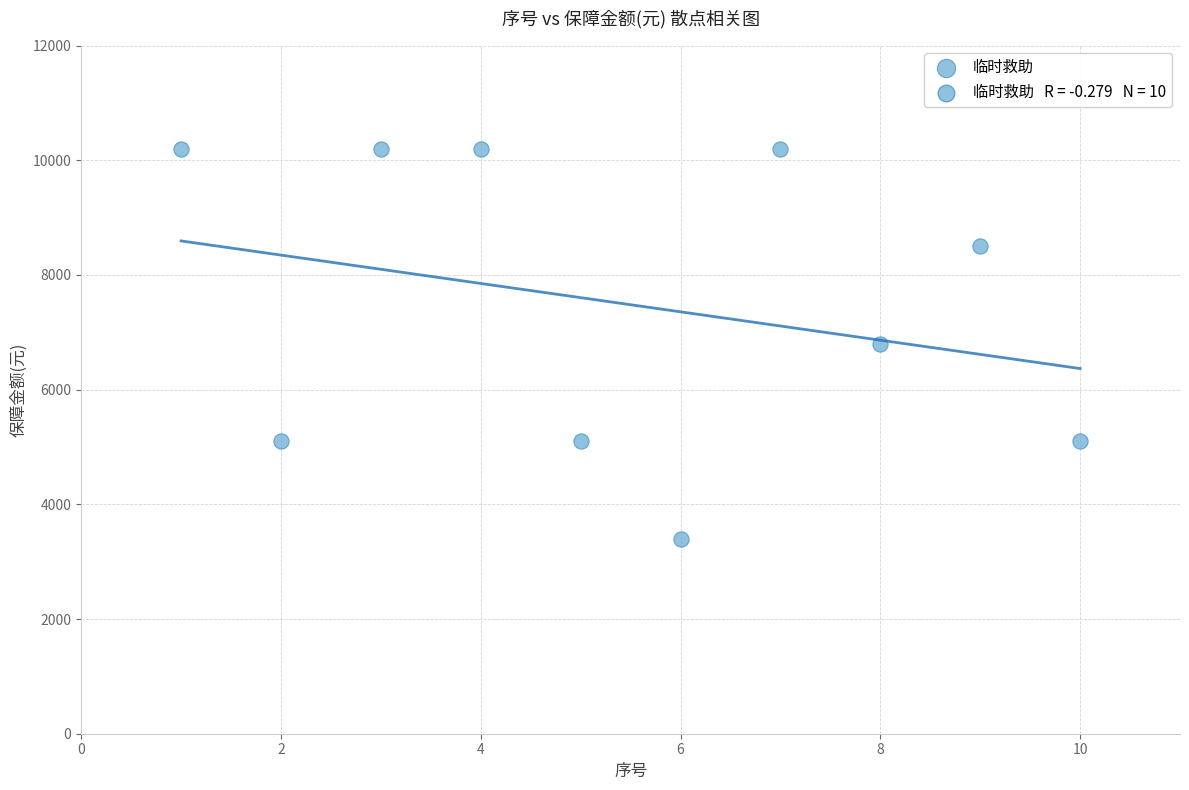

What is the average Y value?

7480